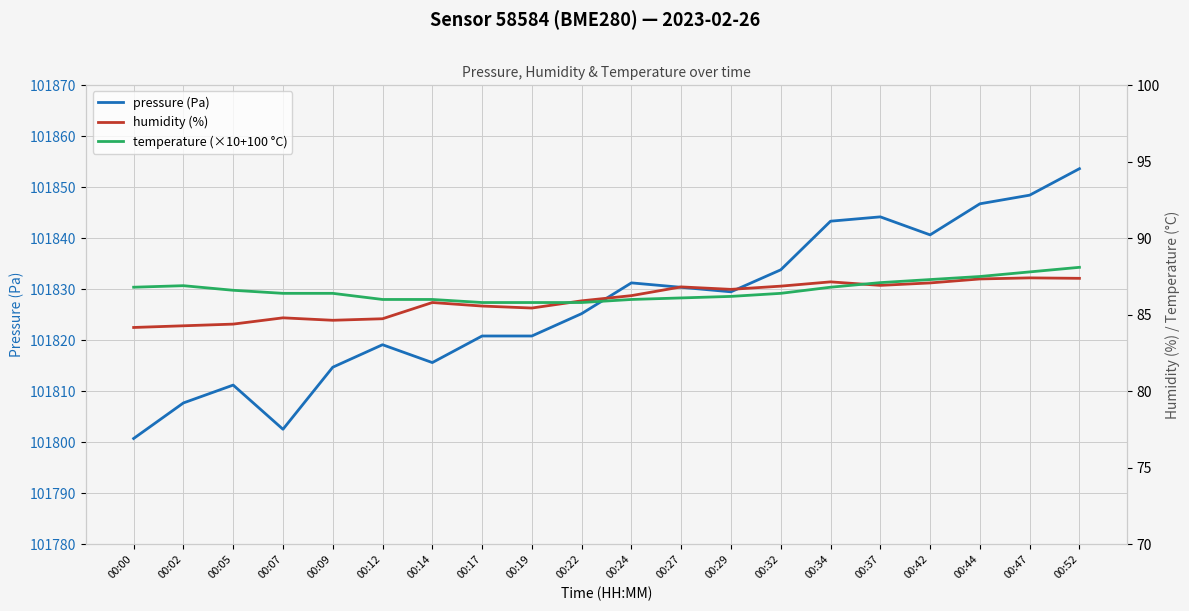

Reading left to right, what are all the values shown in this chart?

pressure (Pa): 101800.8	101807.7	101811.2	101802.6	101814.7	101819.1	101815.6	101820.8	101820.8	101825.2	101831.2	101830.4	101829.5	101833.8	101843.3	101844.2	101840.7	101846.8	101848.4	101853.6
humidity (%): 84.2	84.3	84.4	84.8	84.6	84.7	85.8	85.6	85.4	85.9	86.2	86.8	86.7	86.9	87.2	86.9	87.1	87.3	87.4	87.4
temperature (×10+100 °C): 86.8	86.9	86.6	86.4	86.4	86.0	86.0	85.8	85.8	85.8	86.0	86.1	86.2	86.4	86.8	87.1	87.3	87.5	87.8	88.1